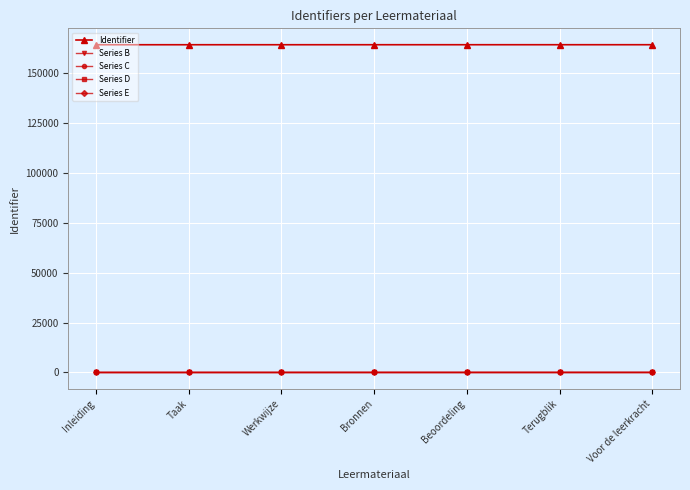

How many lines are shown in the chart?

5